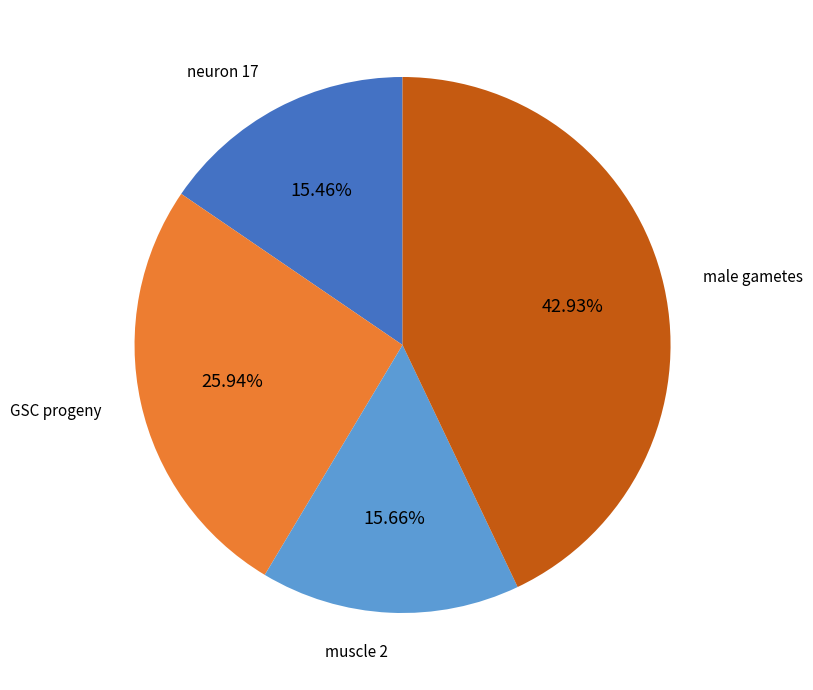

Is there a majority slice in this chart?

No